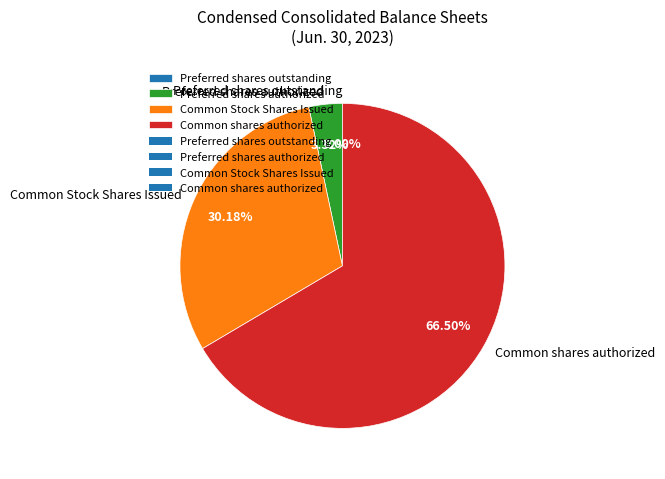

Combined, do Preferred shares authorized and Common Stock Shares Issued account for over 50%?

No